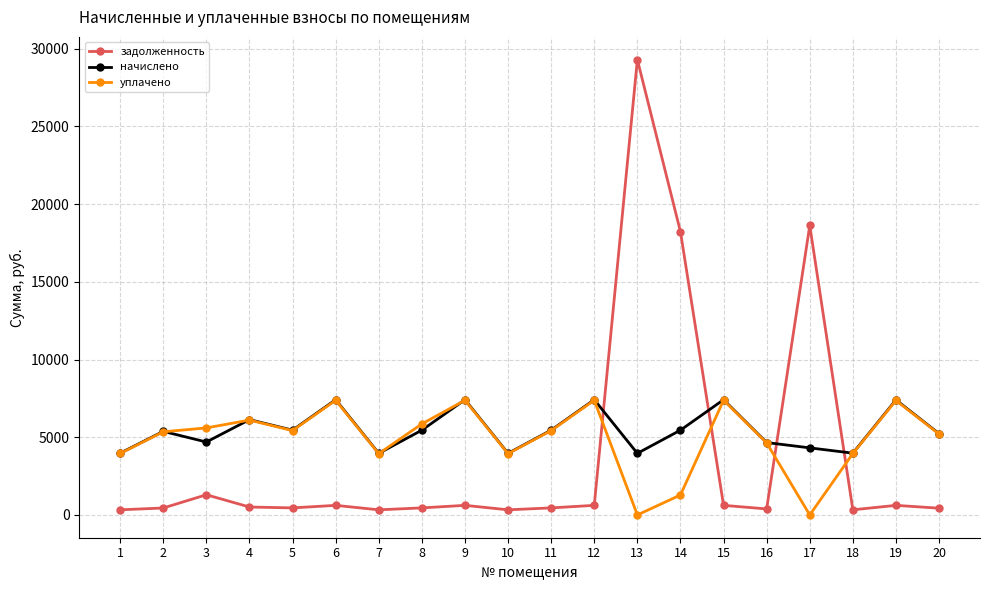

Between which two adjacent categories do начислено and задолженность first intersect?

12 and 13